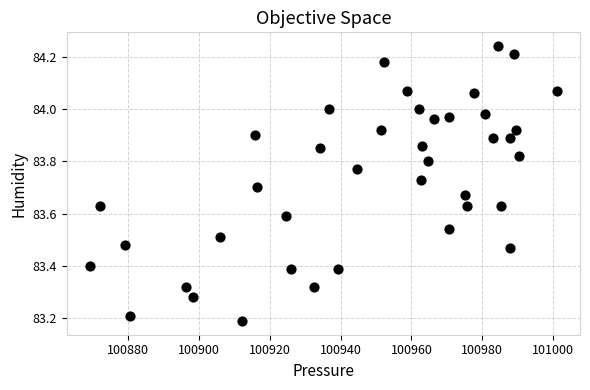

What Y value in the scatter plot is closest to 83?

83.2